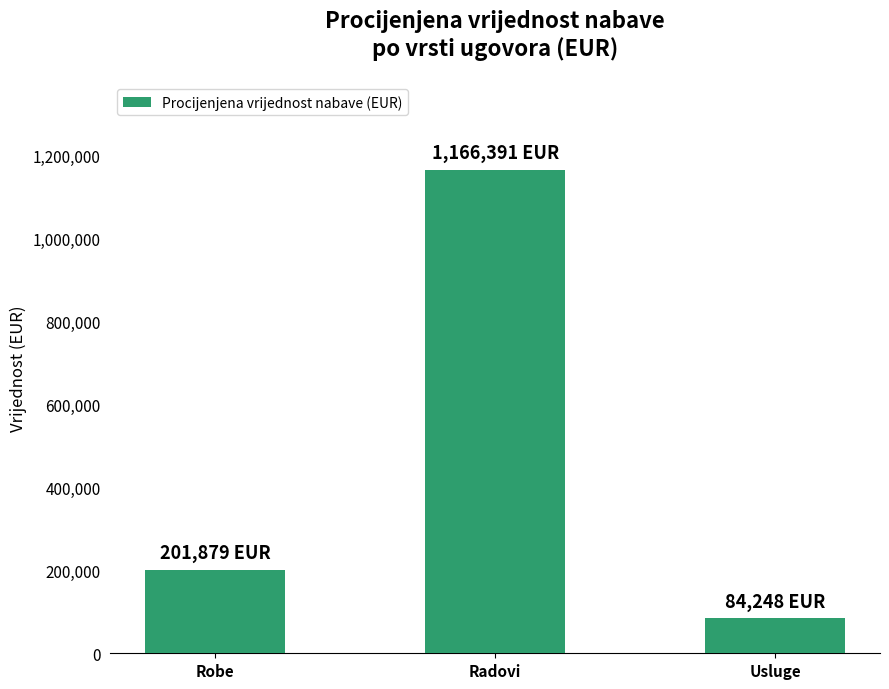

What is the approximate value at Robe?

201879.0